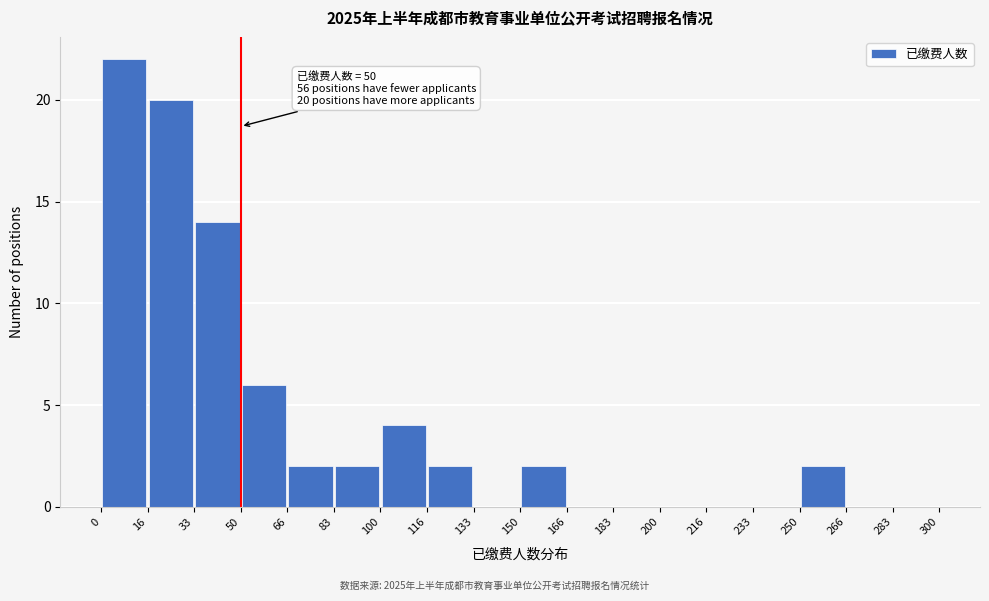

Over which range of the x-axis is the bar tallest?

0 to 16